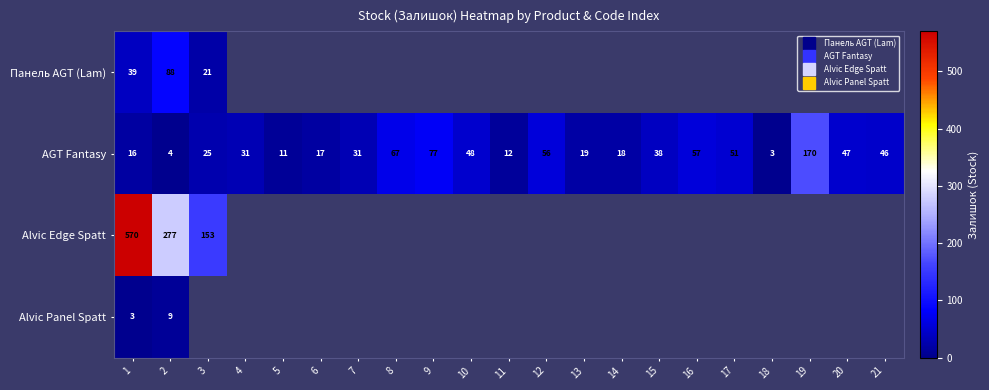

Which series has the widest spread of values?

Alvic Edge Spatt